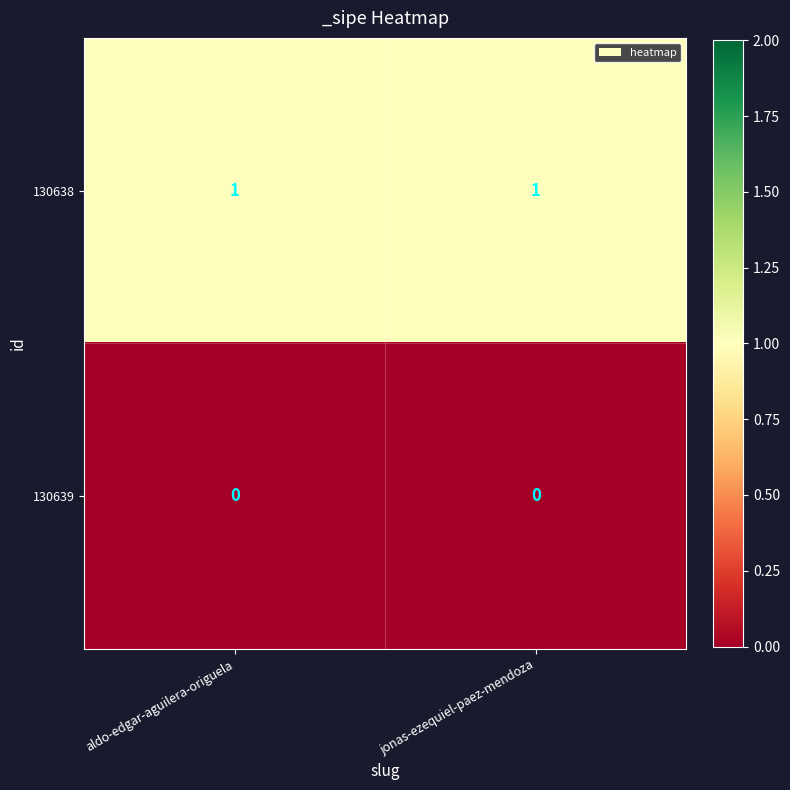

Rank the series by their maximum value, from lowest to highest.

130639, 130638